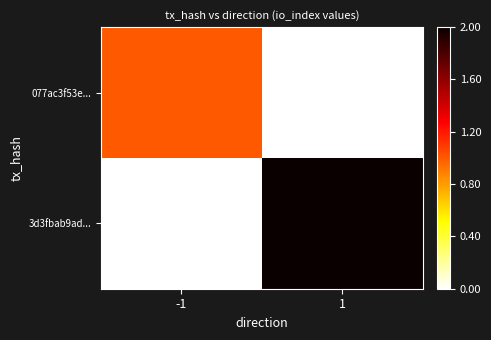

Which series changed the most between -1 and 1?

3d3fbab9ad...